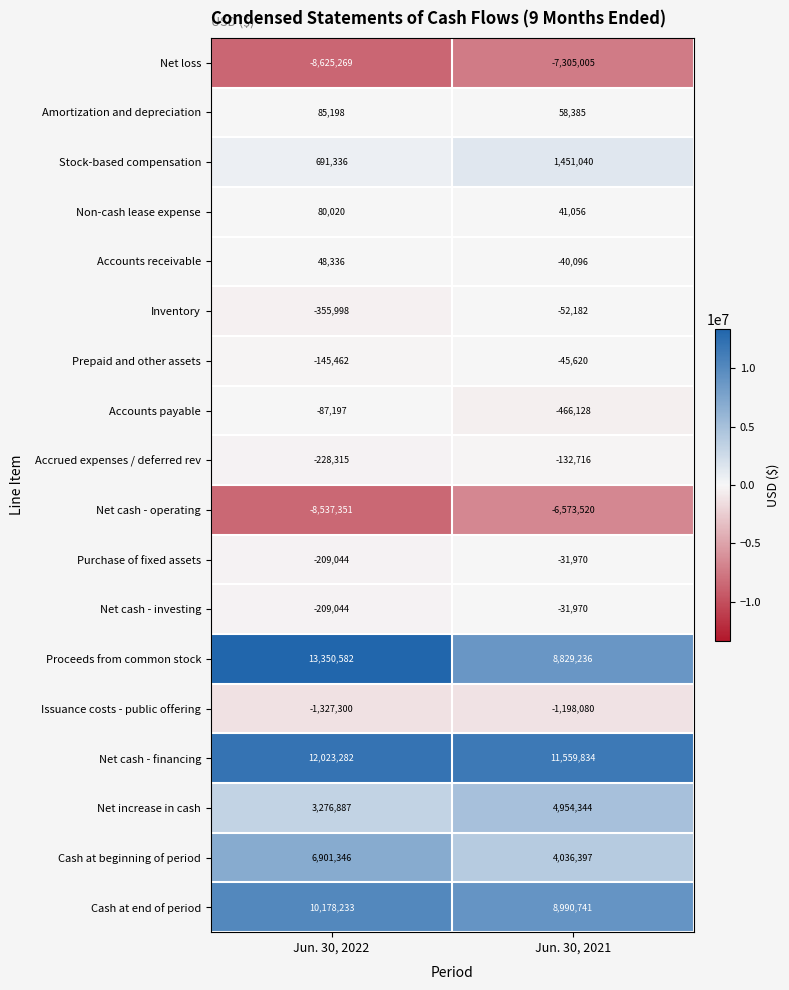

What is the approximate value of Net cash - operating at Jun. 30, 2021?

-6573520